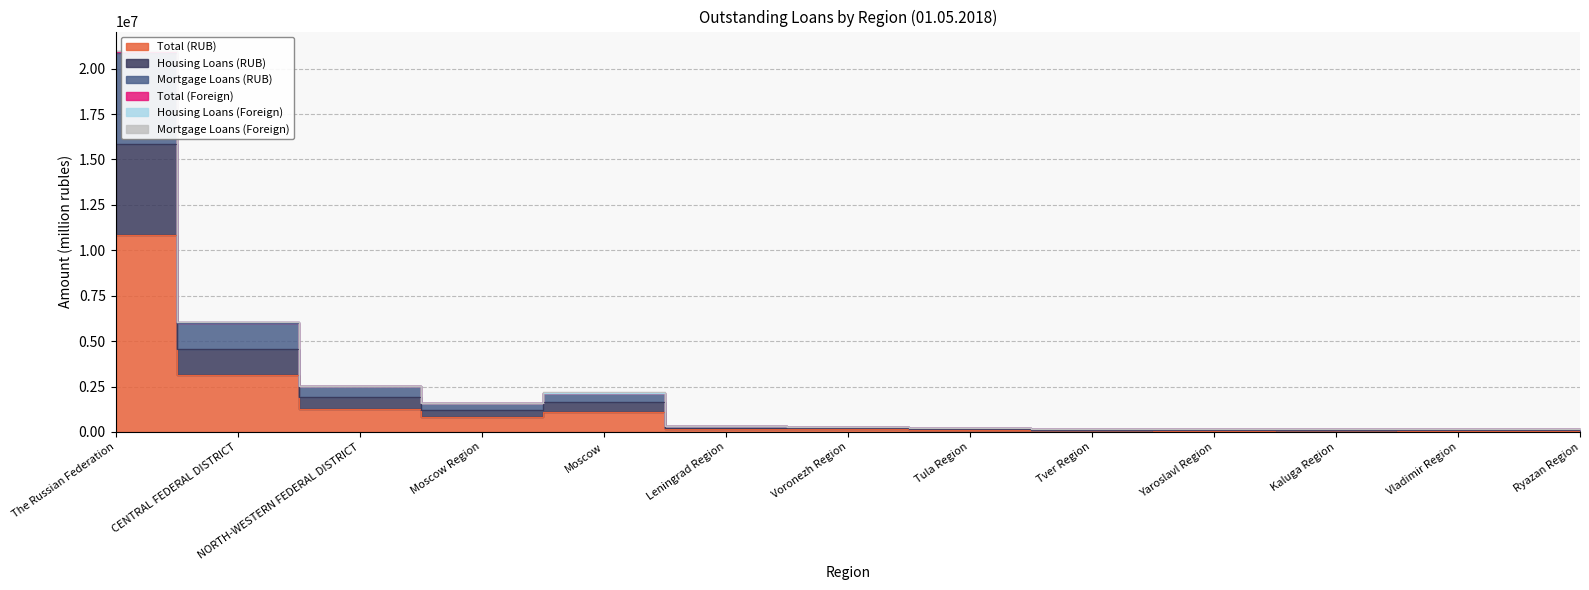

True or false: Housing Loans (RUB) and Total (RUB) cross at least once.

False